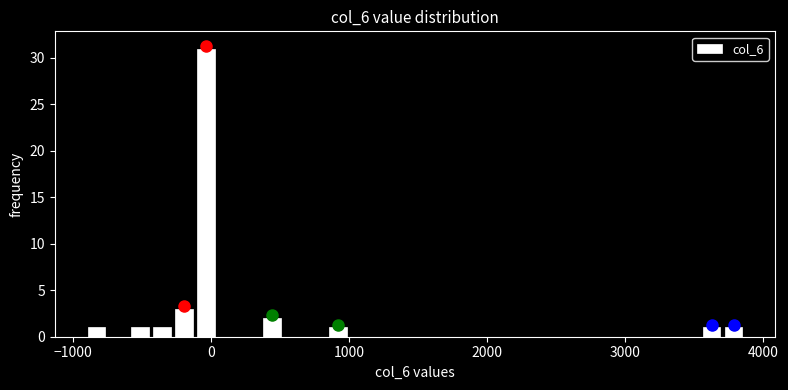

Around what value on the x-axis is the tallest bar? Give the approximate position of its centre, as read against the axis.

0